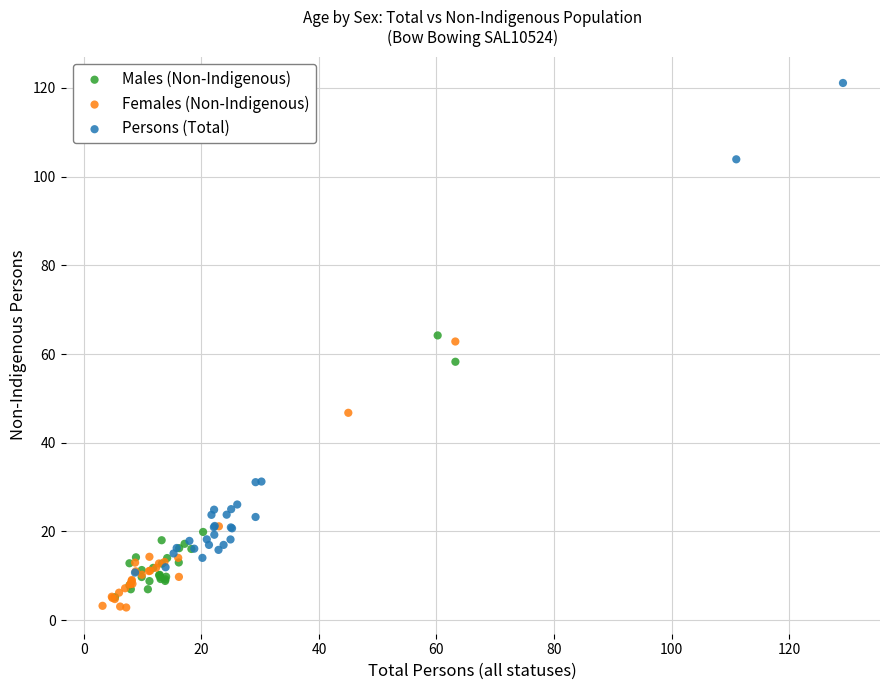

Which series reaches the maximum Y coordinate?

Persons (Total)